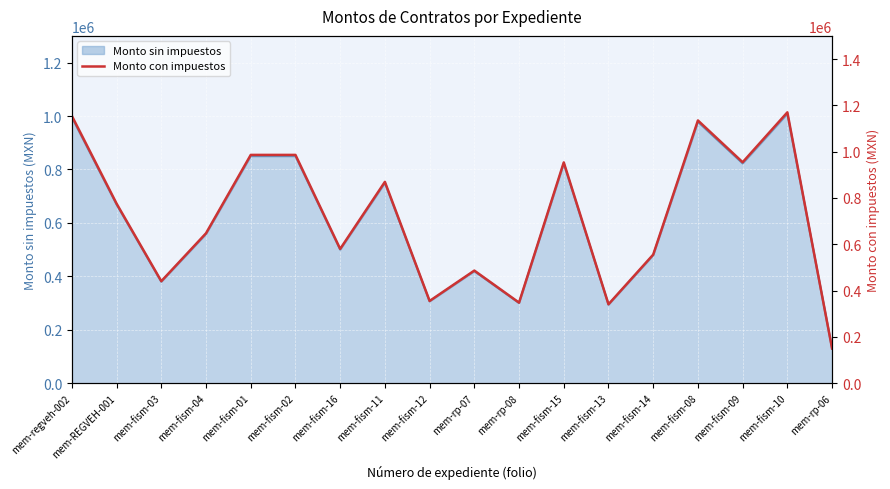

How many values are below 775579?

9